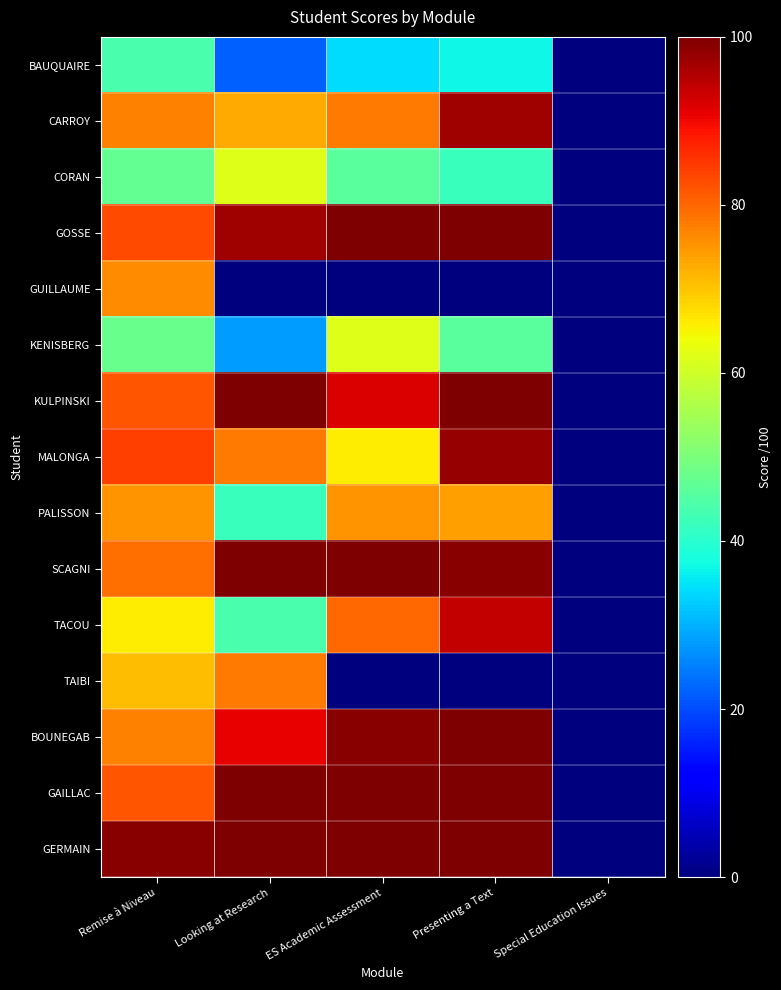

At which category is the sum across all series the highest?

Remise à Niveau